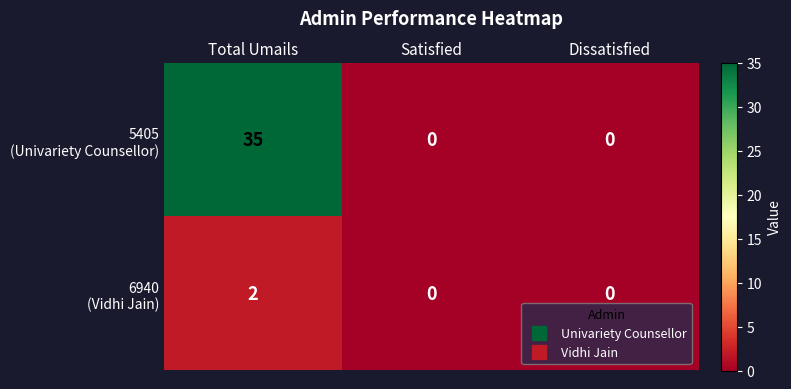

What is the greatest value displayed?

35